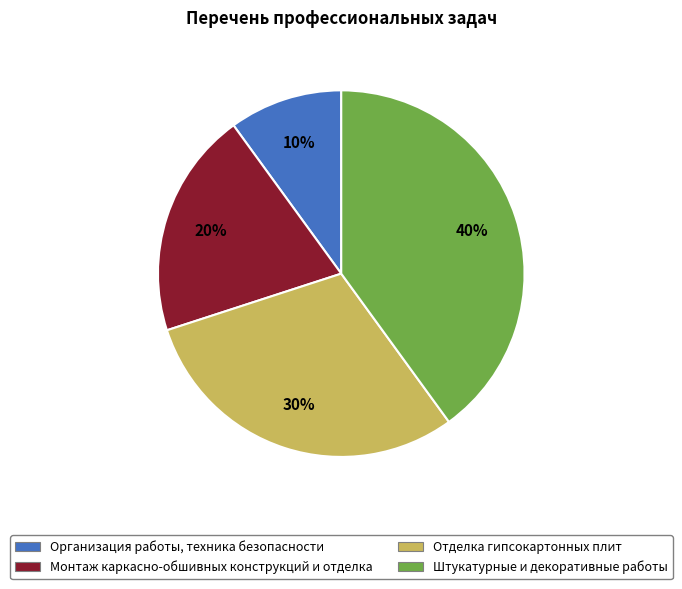

Does any single category account for the majority?

No